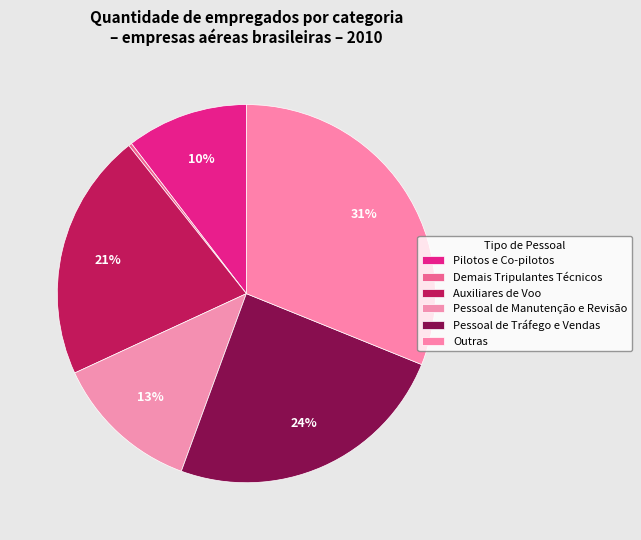

Is there any slice that represents more than half of the pie?

No